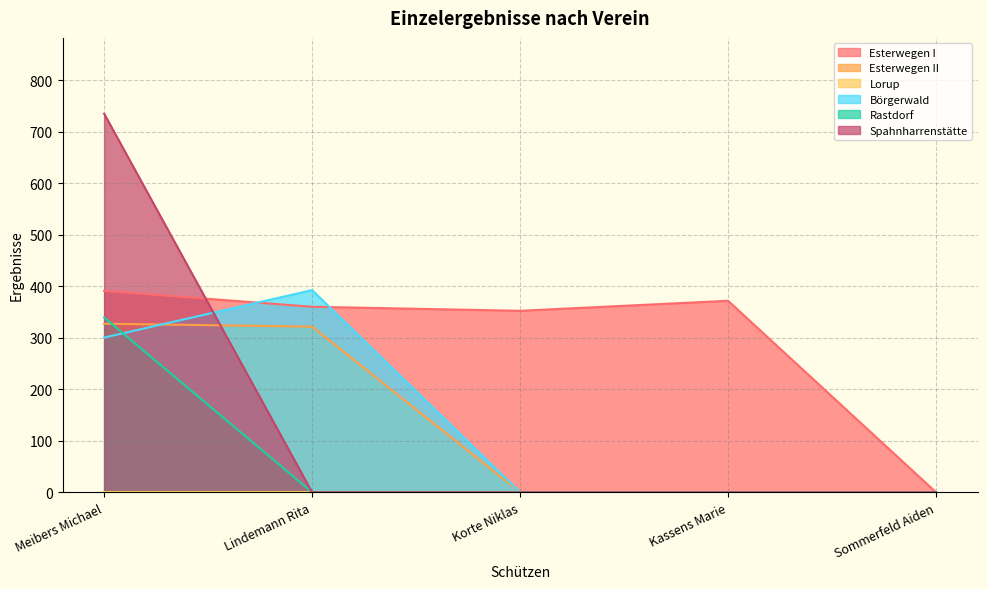

Where do Rastdorf and Esterwegen II first cross each other?

Meibers Michael and Lindemann Rita